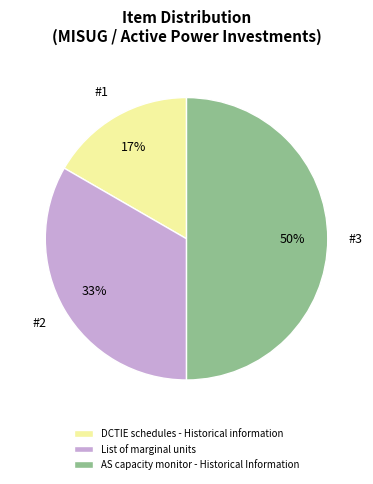

Combined, do DCTIE schedules - Historical information and AS capacity monitor - Historical Information account for over 50%?

Yes